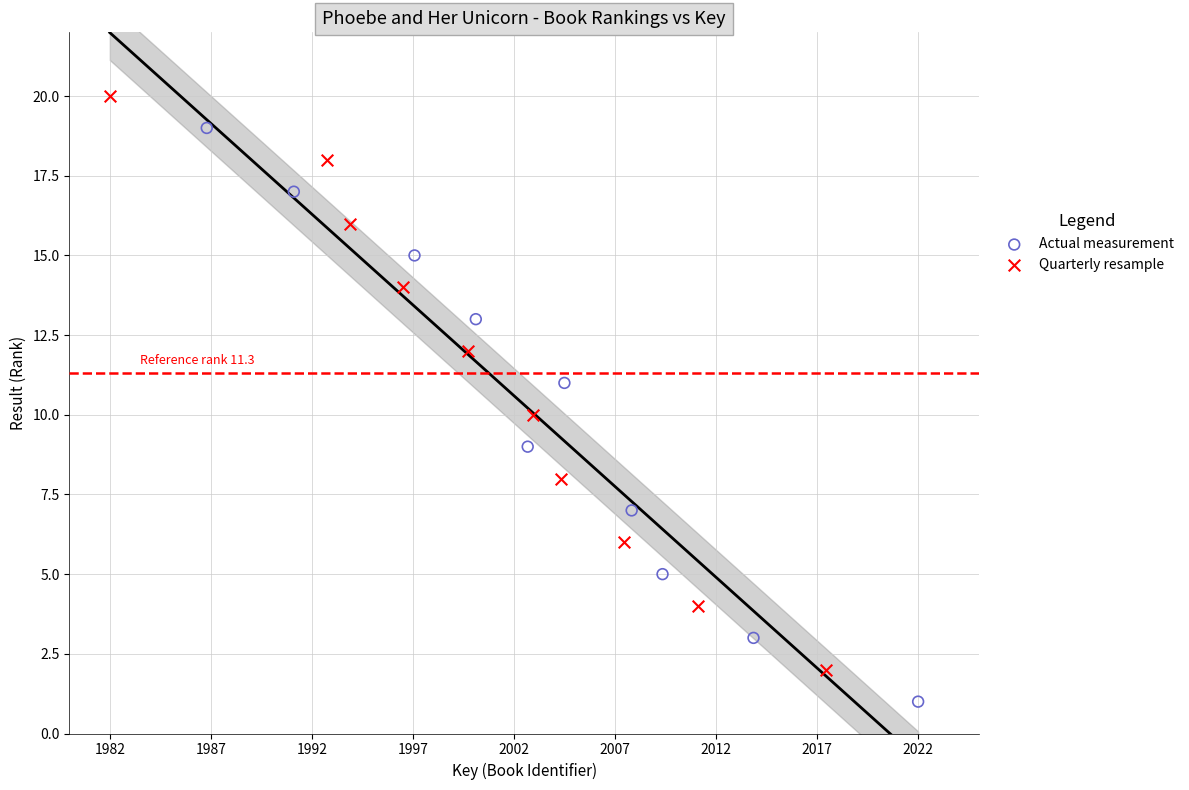

Which series contains the highest Y value?

Quarterly resample